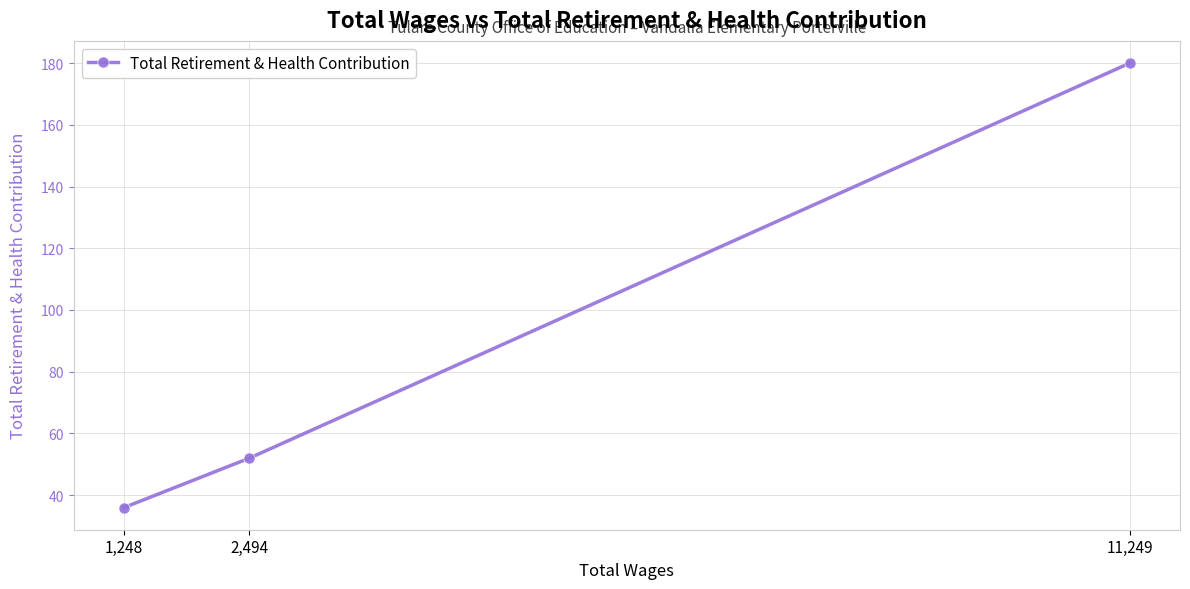

How many data points are less than 52?

1